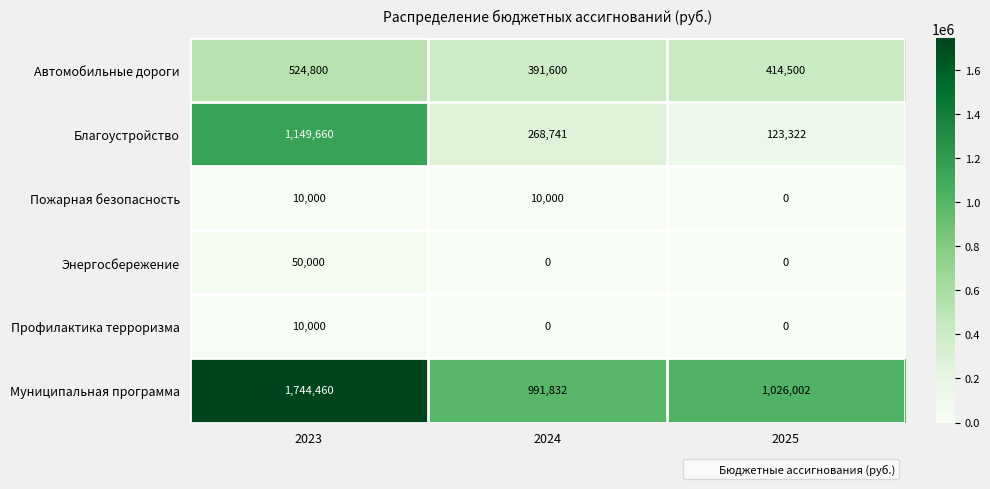

True or false: Автомобильные дороги has a value of 391600 at 2024.

True